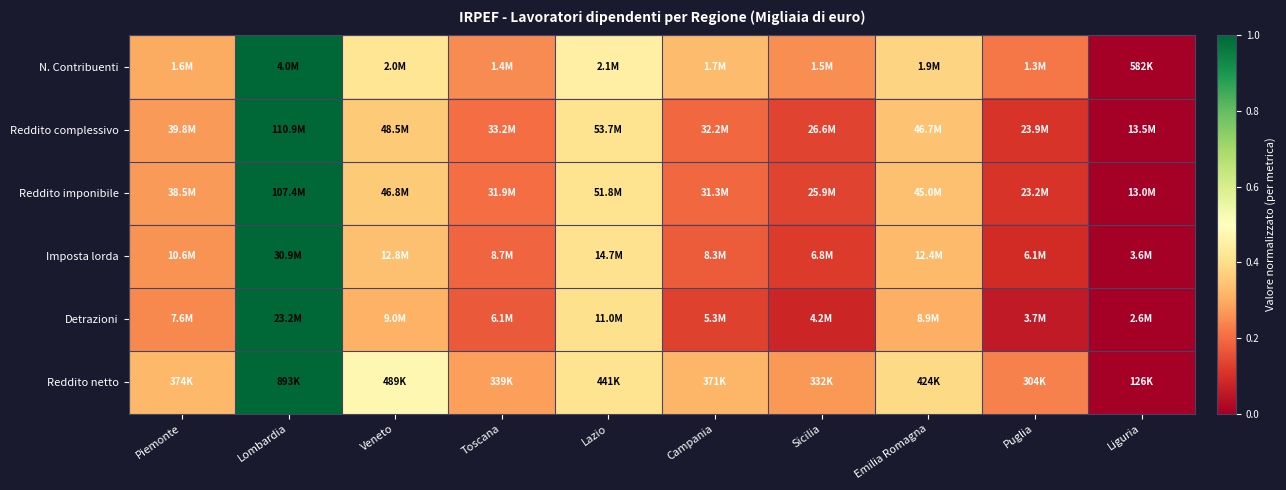

At how many categories does at least one series exceed 0?

9